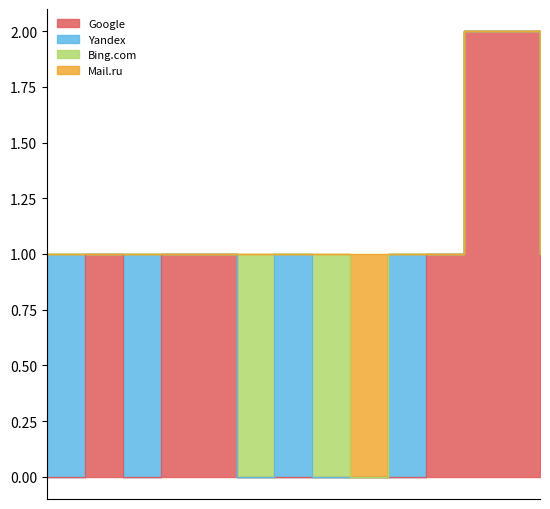

What is the difference between the Google values at 2020-07-20 and 2020-07-01?

1